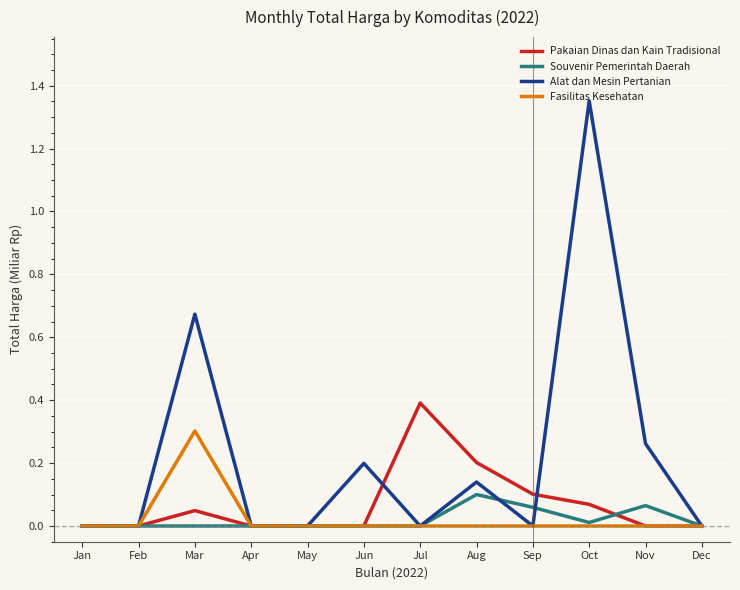

List the series in order of their peak value, lowest first.

Souvenir Pemerintah Daerah, Fasilitas Kesehatan, Pakaian Dinas dan Kain Tradisional, Alat dan Mesin Pertanian